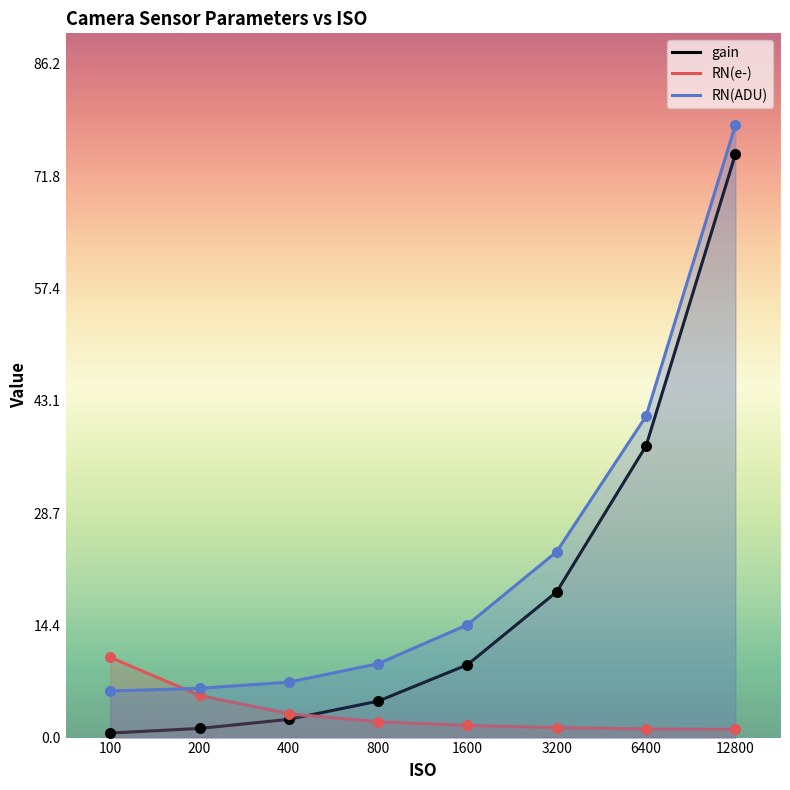

At how many categories does at least one series exceed 77?

1